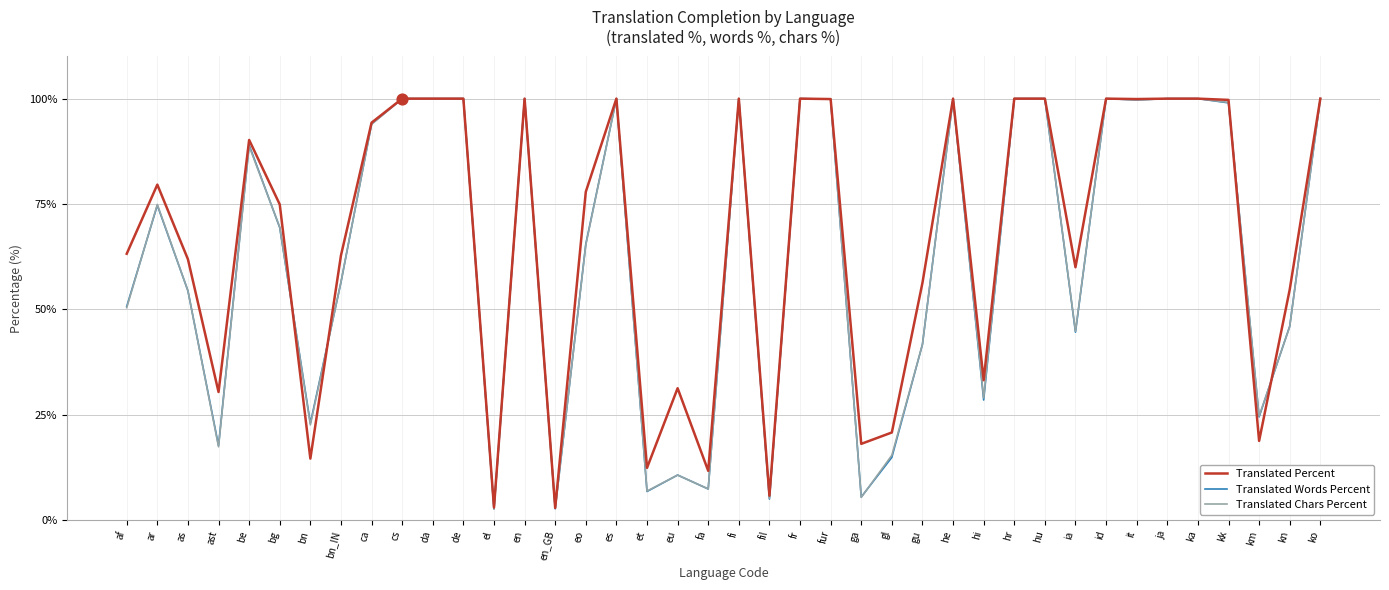

Which series changed the most between et and it?

Translated Words Percent